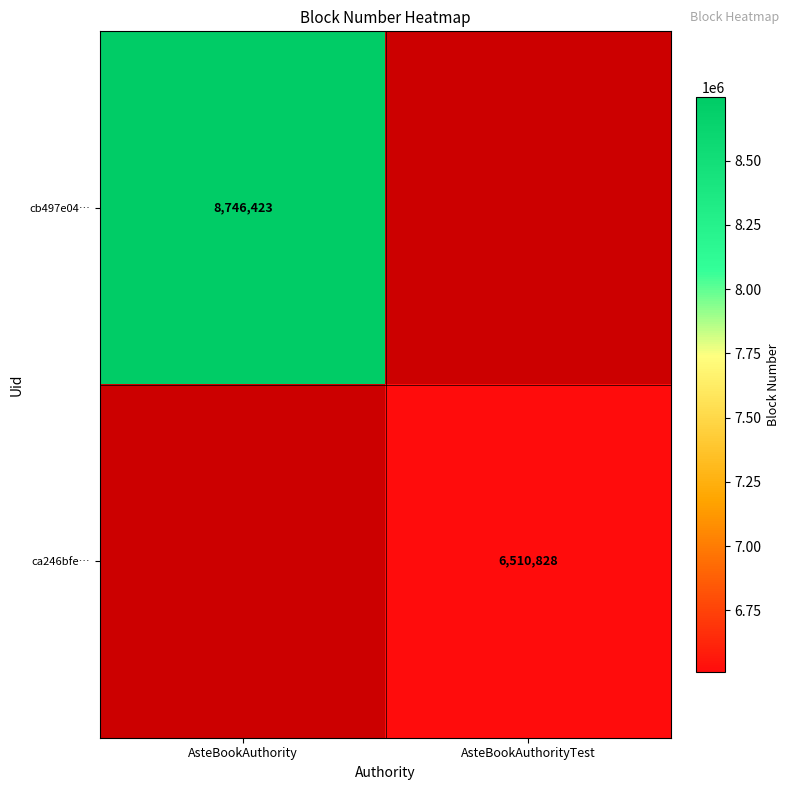

At how many categories does at least one series exceed 7193670?

1